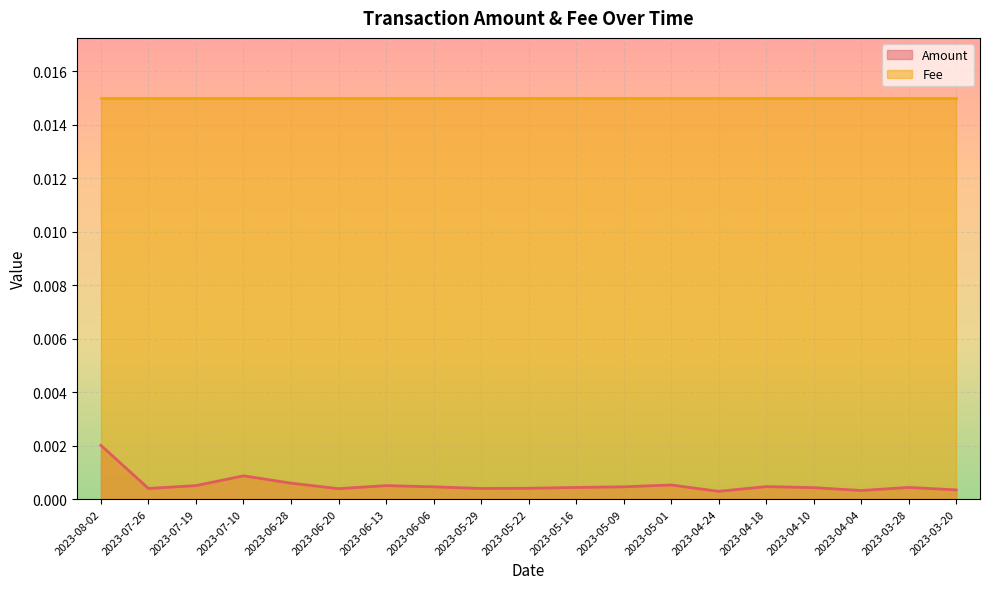

List the labels in order of value, largest first.

2023-08-02, 2023-07-10, 2023-06-28, 2023-05-01, 2023-06-13, 2023-07-19, 2023-04-18, 2023-06-06, 2023-05-09, 2023-03-28, 2023-05-16, 2023-04-10, 2023-05-22, 2023-05-29, 2023-07-26, 2023-06-20, 2023-03-20, 2023-04-04, 2023-04-24